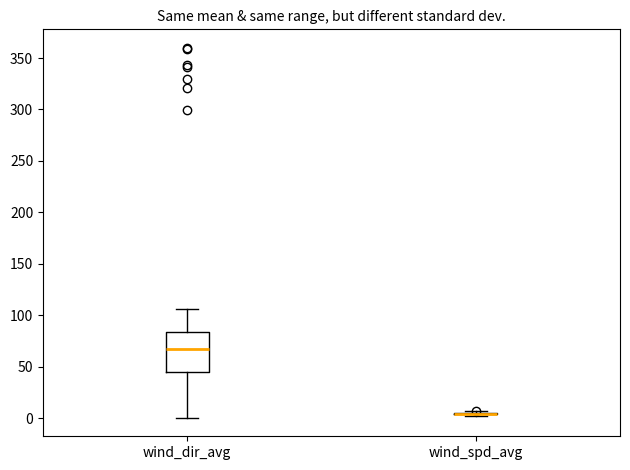

Reading left to right, read every box against the y-axis: the position of its median line, the range the box covers, and the ends of its whiskers. The values are not printed on the chart, so give them approximately, as read against the axis.

wind_dir_avg: median 65, box 45 to 85, whiskers 0 to 105
wind_spd_avg: box collapsed to a line at 5, whiskers 0 to 5